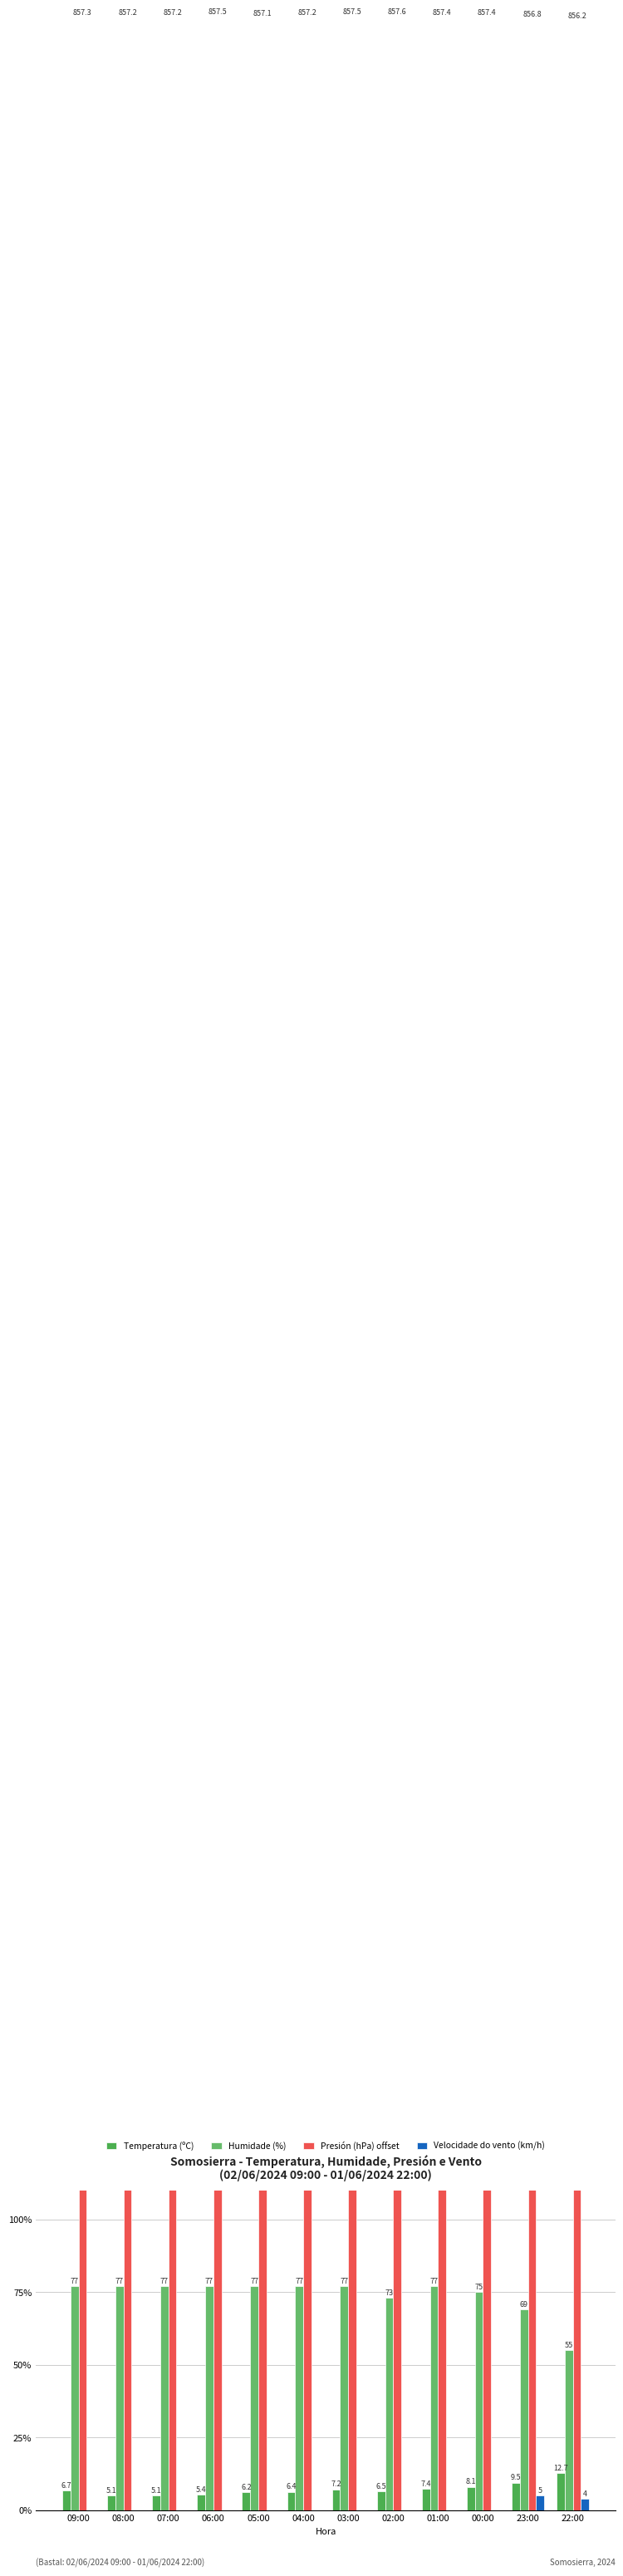

Does the chart contain stacked bars?

No